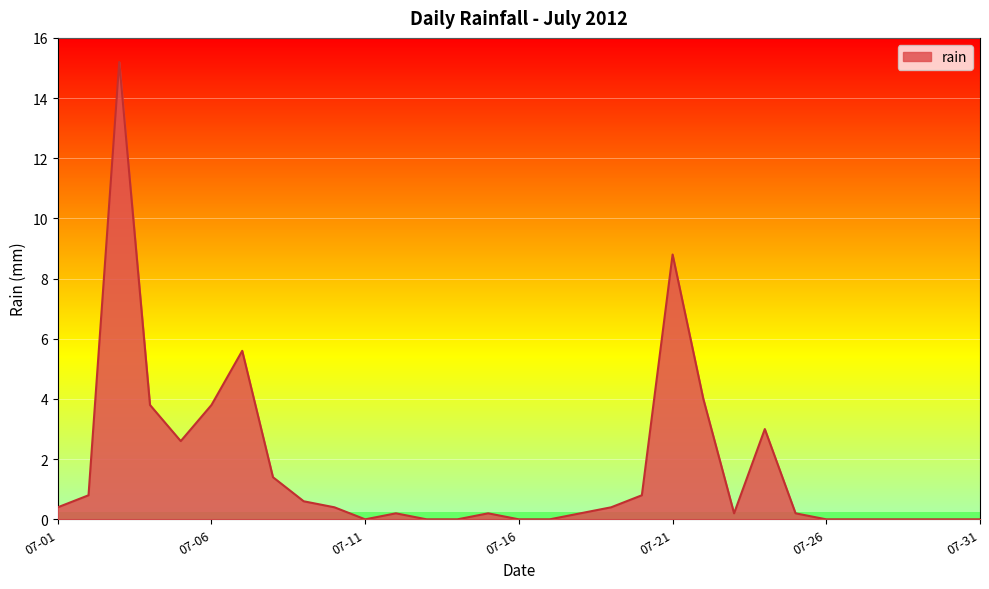

What is the difference between the maximum and minimum values?

15.2